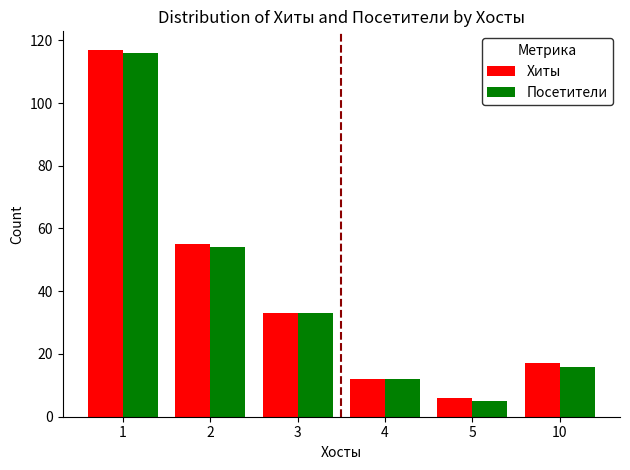

What is the total value across all series at 4?

24